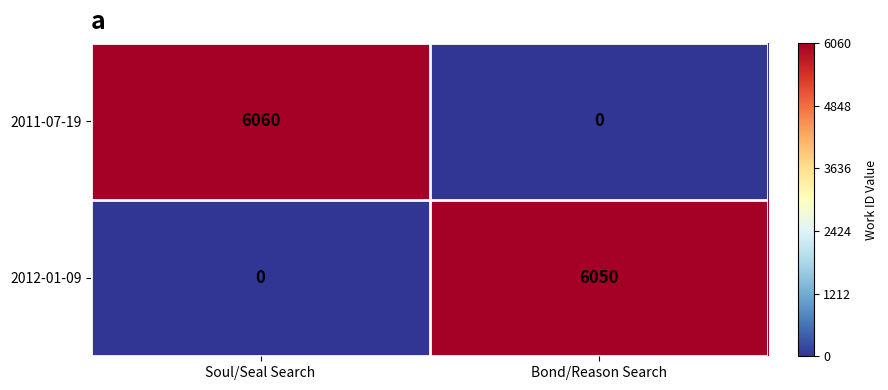

List the series in order of their overall mean, highest first.

2011-07-19, 2012-01-09